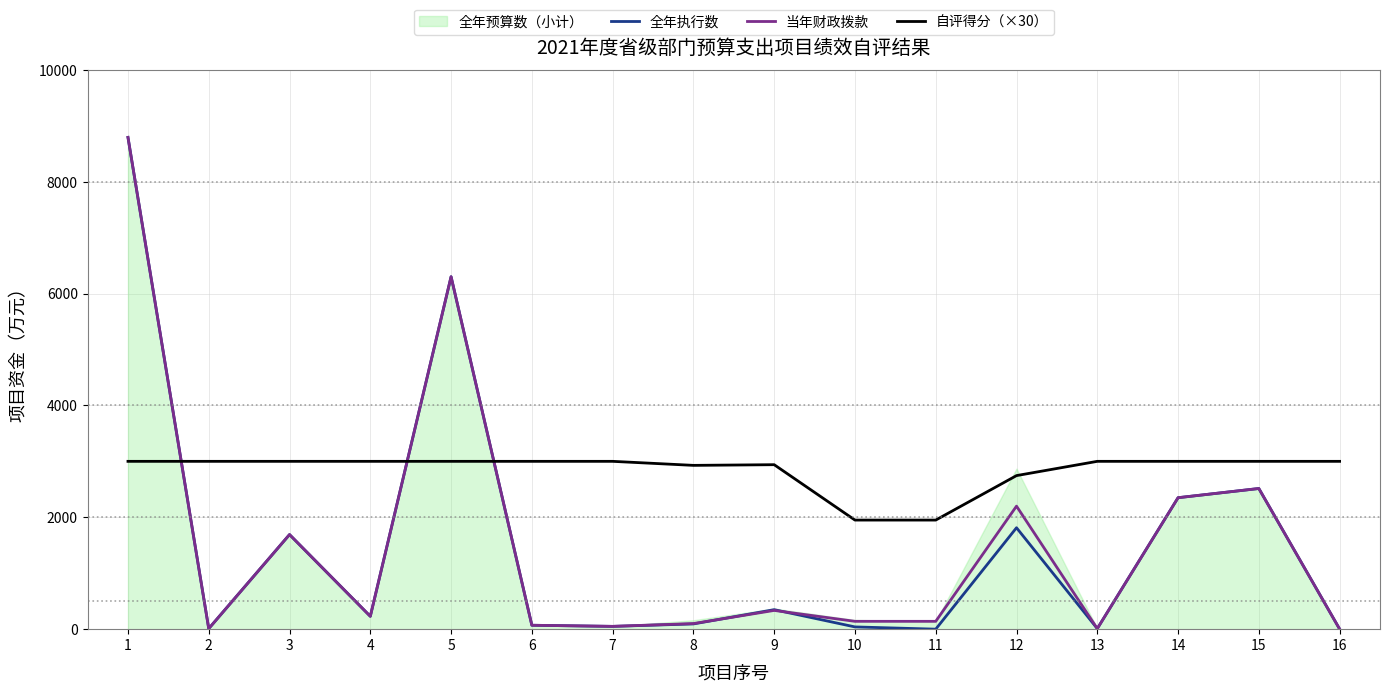

After their last crossing, which series has the higher values: 自评得分（×30） or 全年执行数?

自评得分（×30）